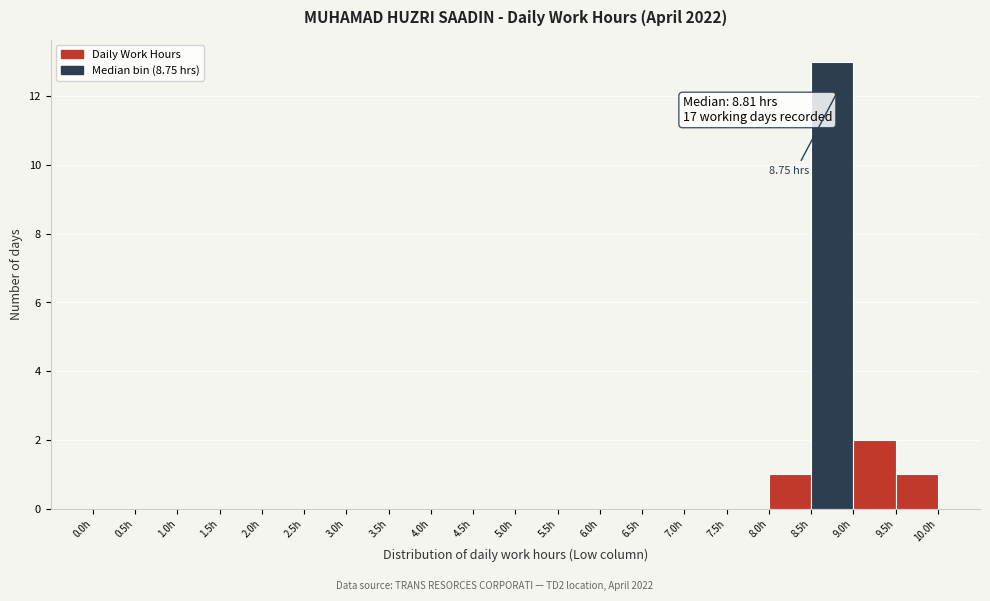

Which range on the x-axis has the tallest bar?

8.5 to 9.0